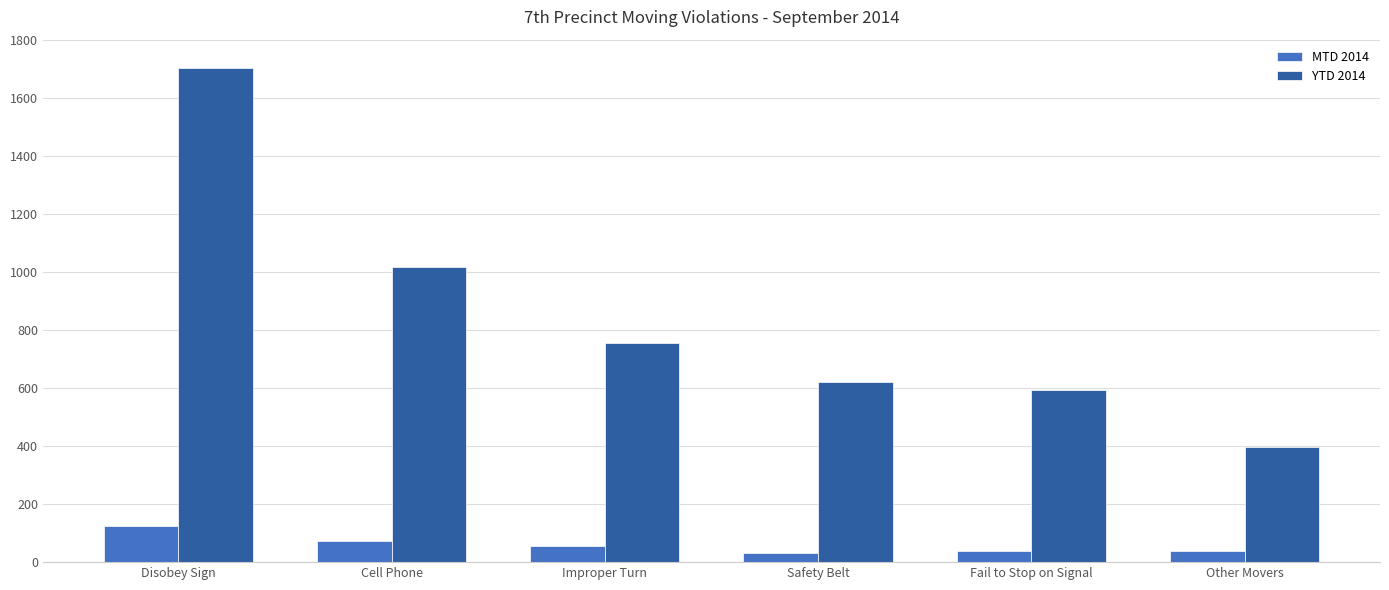

At which category is the sum across all series the highest?

Disobey Sign